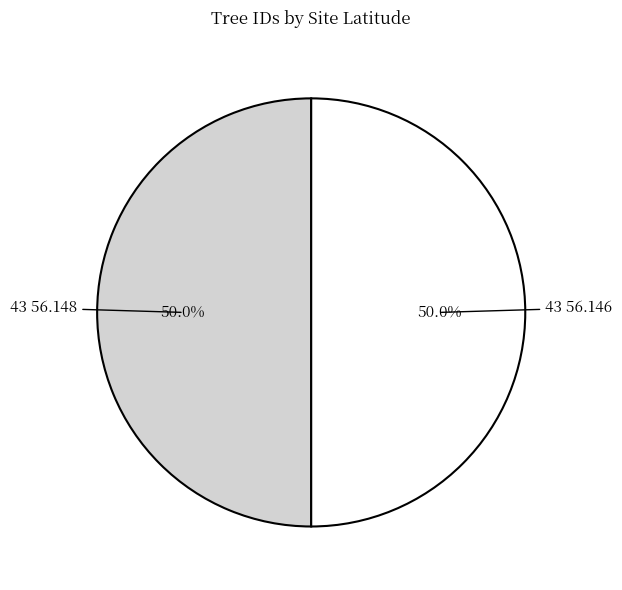

What is the total percentage of 43 56.146 and 43 56.148?

100.0%